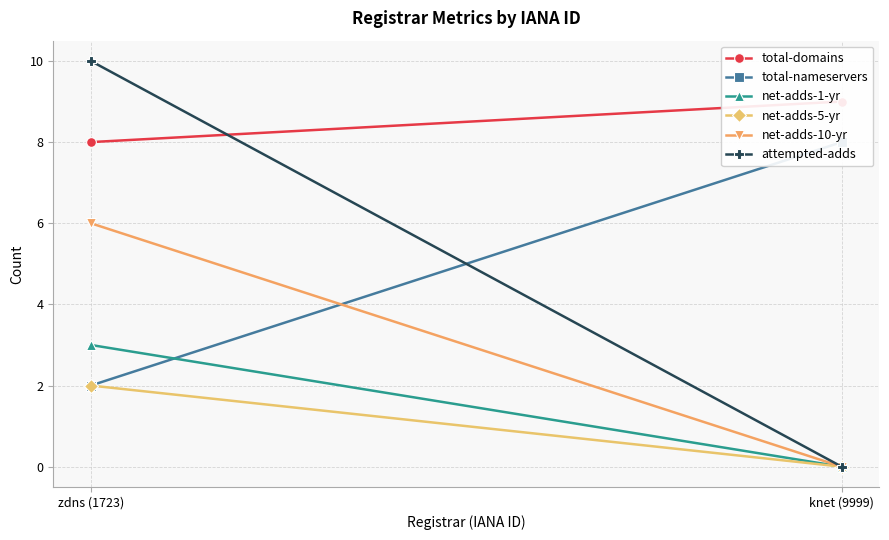

At knet (9999), list the series in order from smallest to largest.

net-adds-1-yr, net-adds-5-yr, net-adds-10-yr, attempted-adds, total-nameservers, total-domains